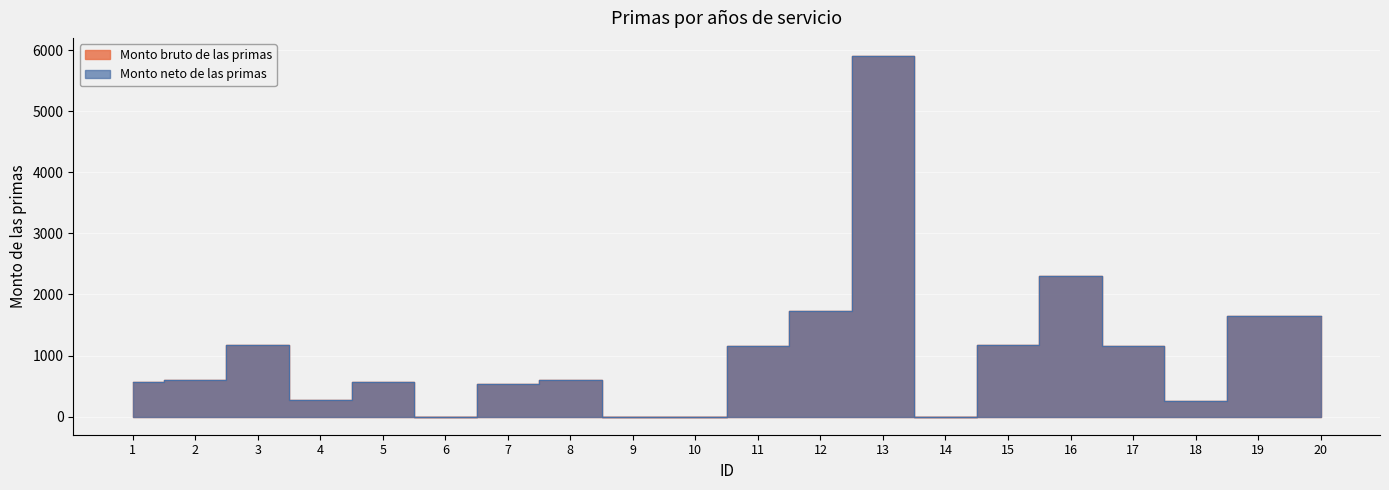

Reading left to right, what are all the values shown in this chart?

Monto bruto de las primas: 1=575.0	2=599.4	3=1180.7	4=278.1	5=575.0	6=0.0	7=528.4	8=599.4	9=0.0	10=0.0	11=1149.9	12=1724.8	13=5903.7	14=0.0	15=1180.7	16=2299.8	17=1149.9	18=251.6	19=1640.2	20=1640.2
Monto neto de las primas: 1=575.0	2=599.4	3=1180.7	4=278.1	5=575.0	6=0.0	7=528.4	8=599.4	9=0.0	10=0.0	11=1149.9	12=1724.8	13=5903.7	14=0.0	15=1180.7	16=2299.8	17=1149.9	18=251.6	19=1640.2	20=1640.2